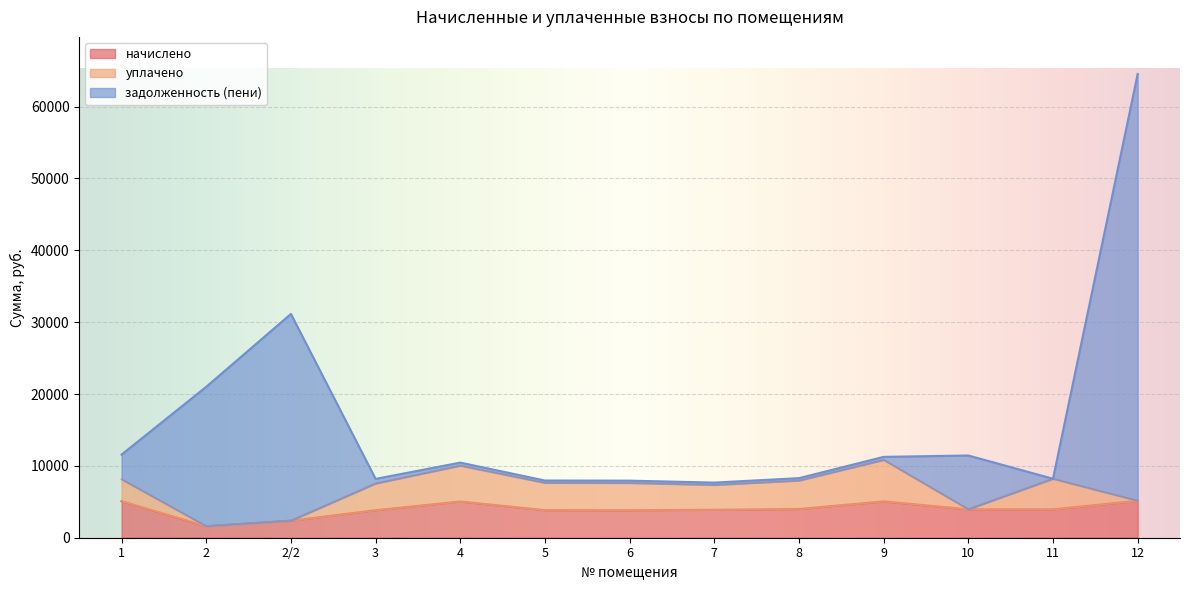

How many lines are shown in the chart?

3